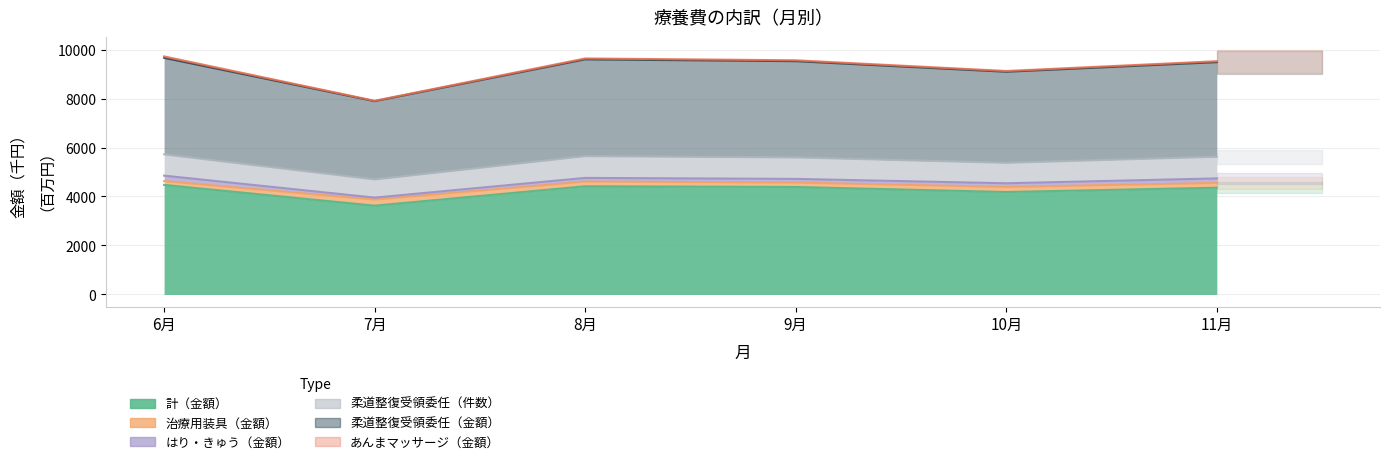

Is it true that 柔道整復受領委任（金額） equals 13512.2 at 11月?

False